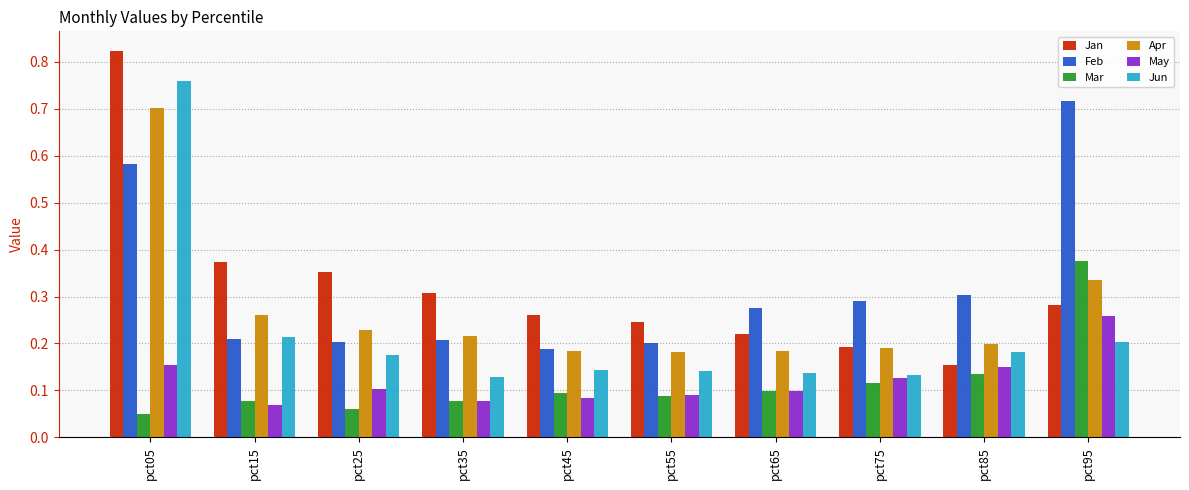

At which category is the sum across all series the highest?

pct05